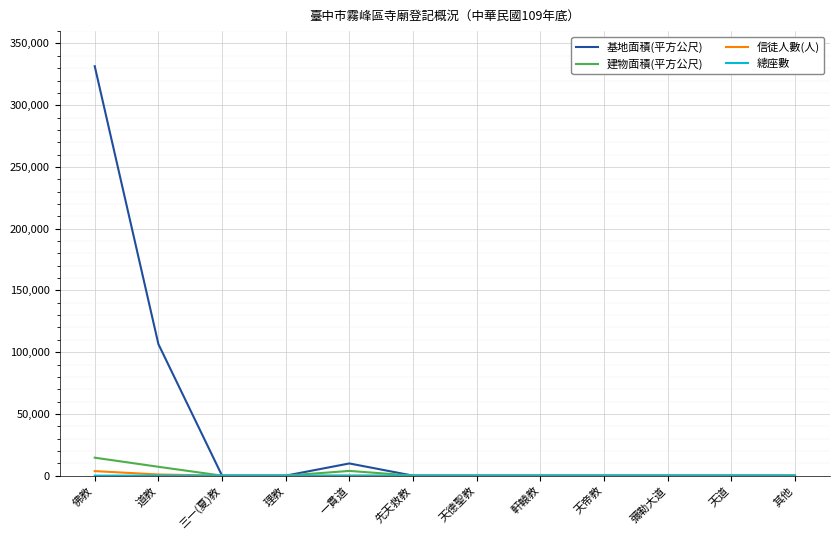

Which series has the widest spread of values?

基地面積(平方公尺)